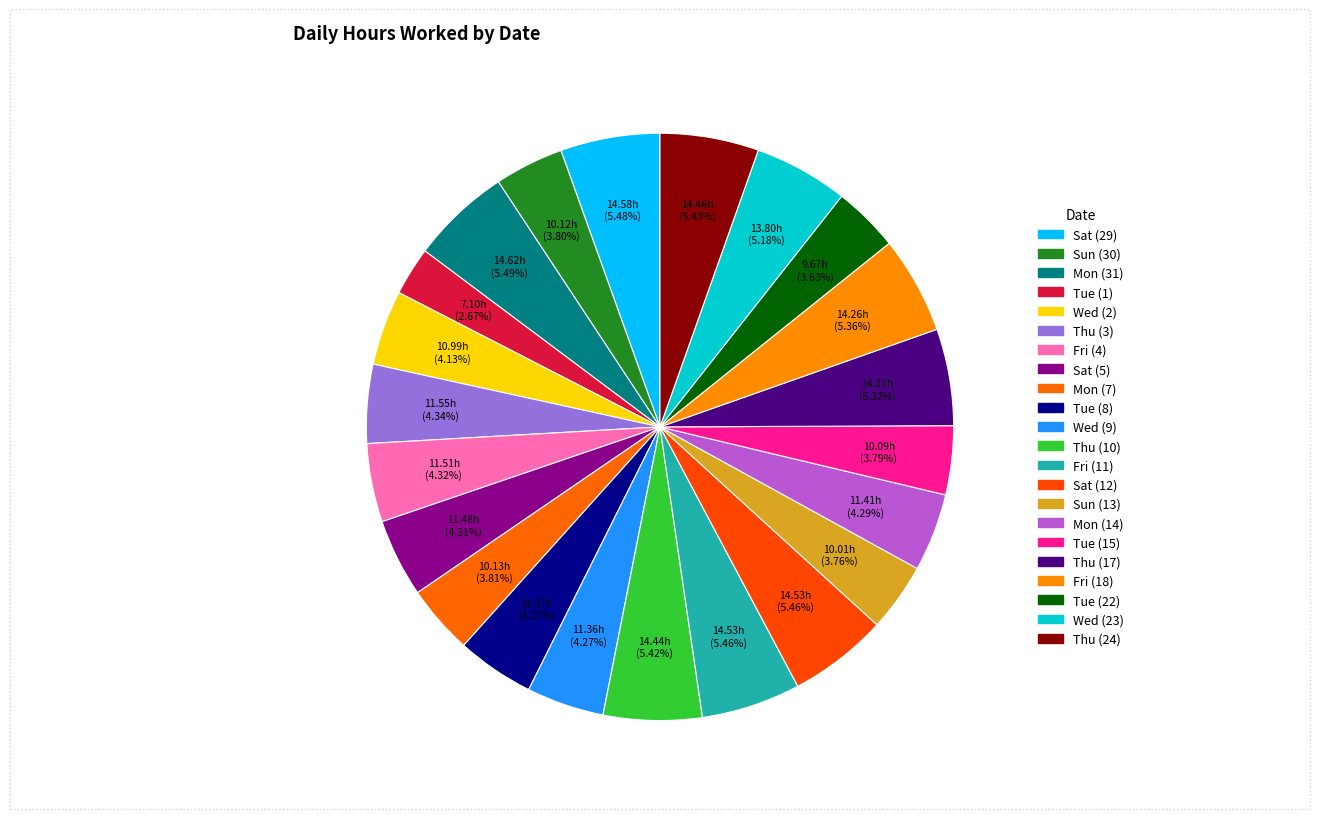

What is the change in value from Tue (8) to Thu (10)?

+3.1